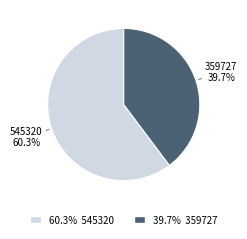

The 359727 slice represents 40% of the pie. True or false?

True